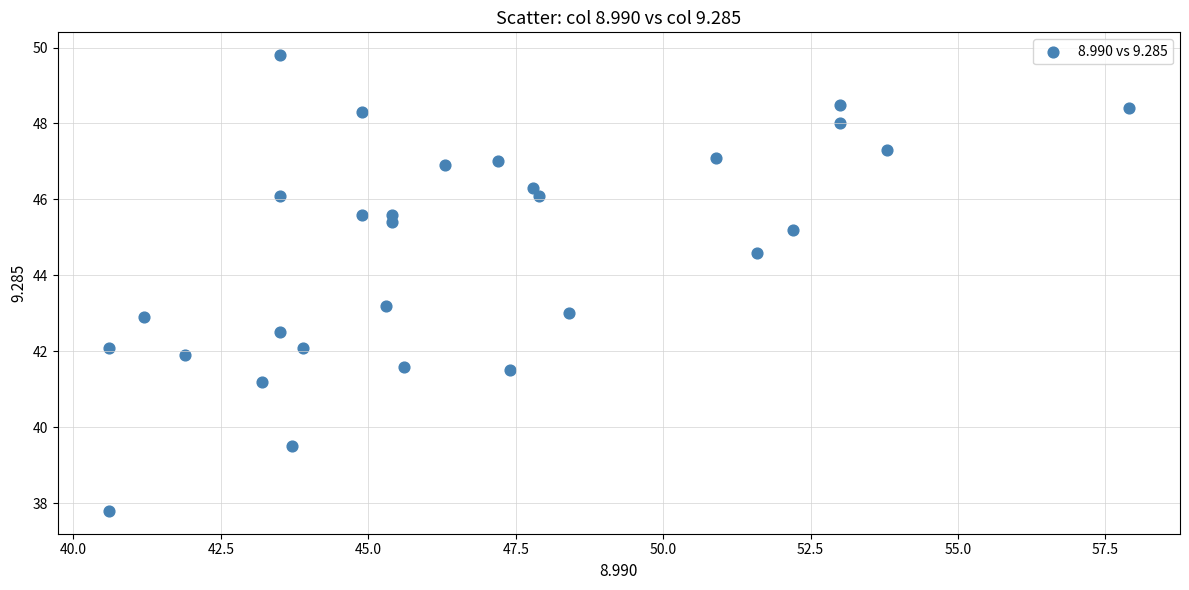

What is the range of X values (max minus min)?

17.3